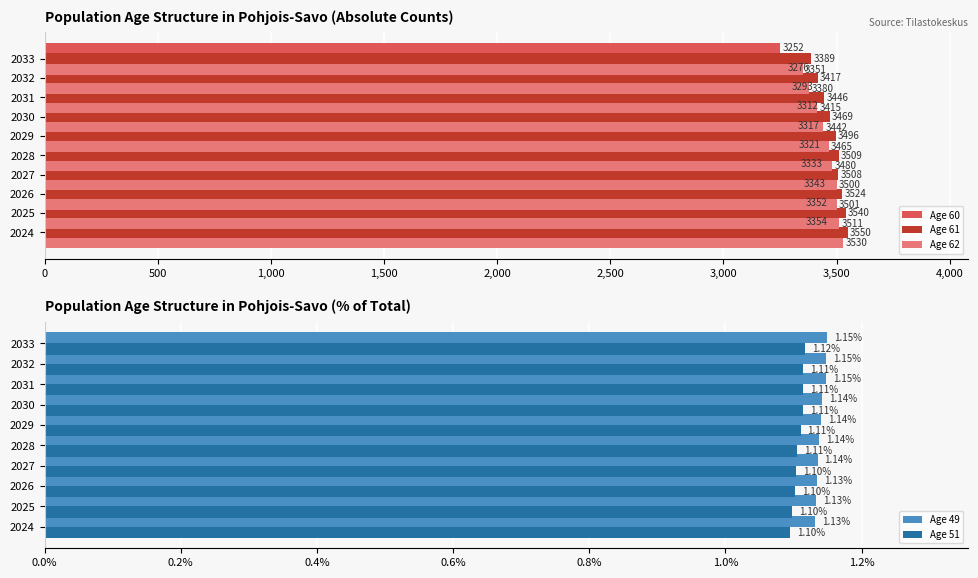

What is the average value of the Age 49 series?

1.1